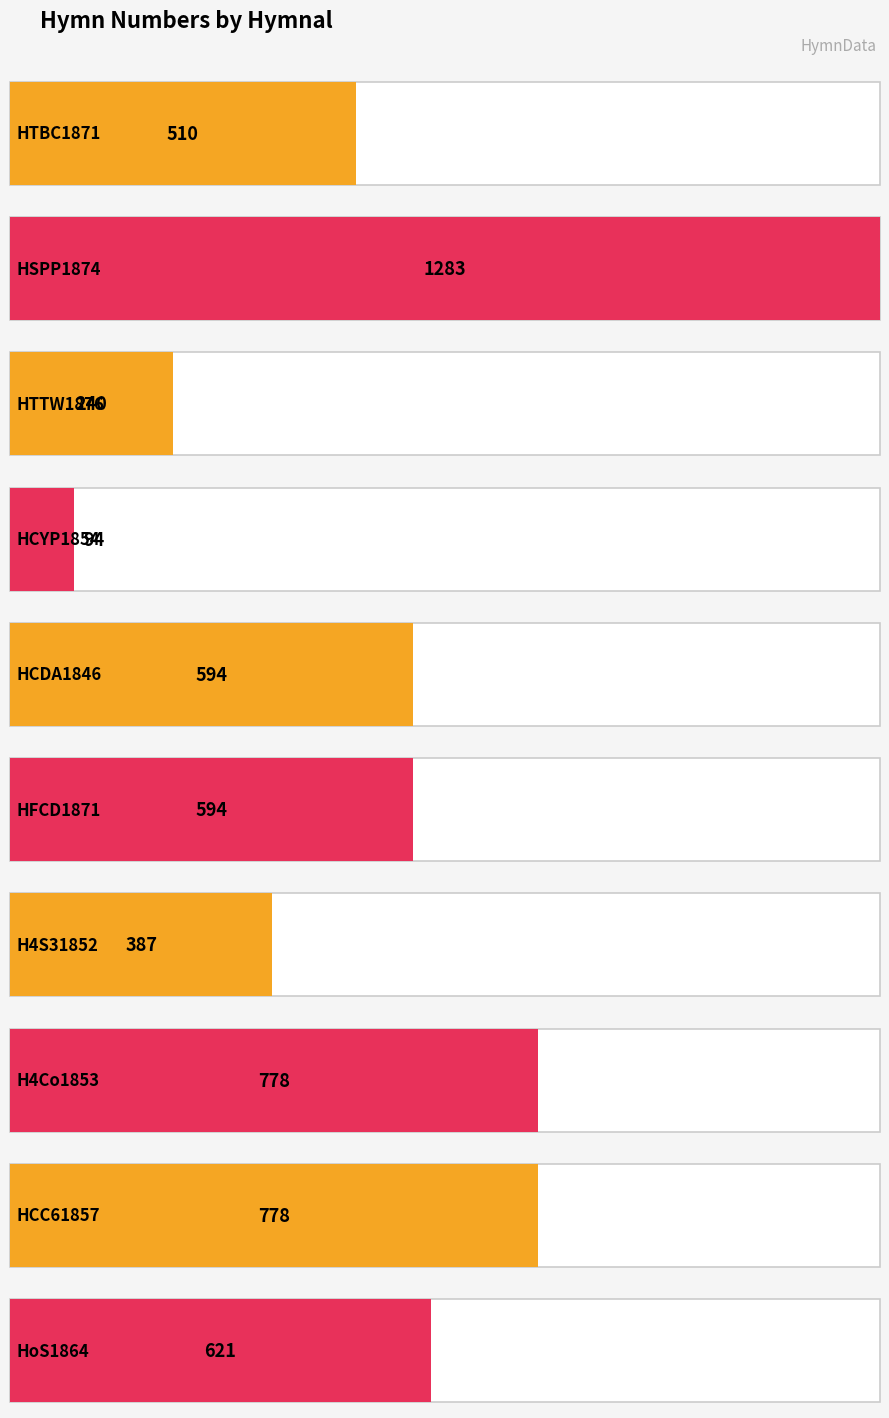

Reading left to right, transcribe all the data shown in this chart.

510	1283	240	94	594	594	387	778	778	621